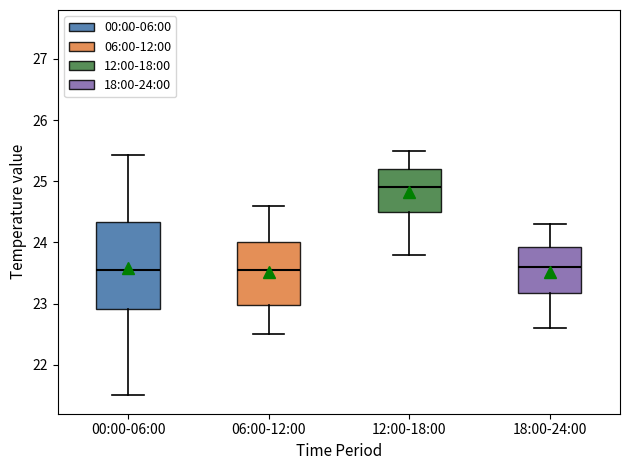

Where does the lower whisker of the box for 06:00-12:00 end on the y-axis? The values are not printed on the chart, so give them approximately, as read against the axis.

22.5